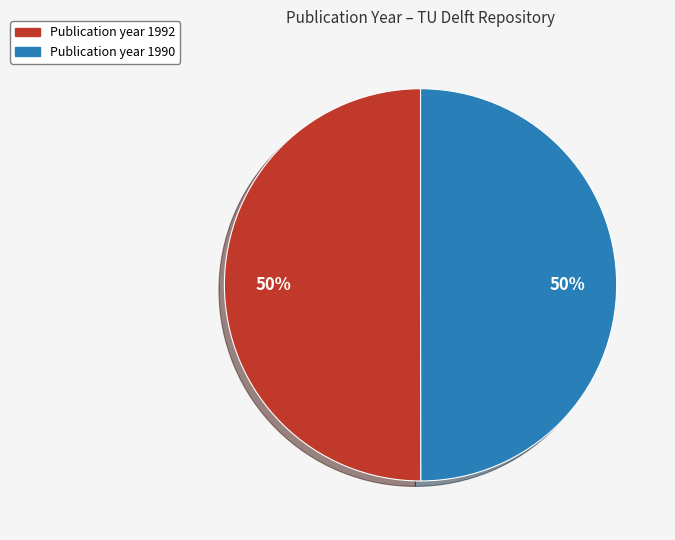

To the nearest percent, what is the average slice percentage?

50%